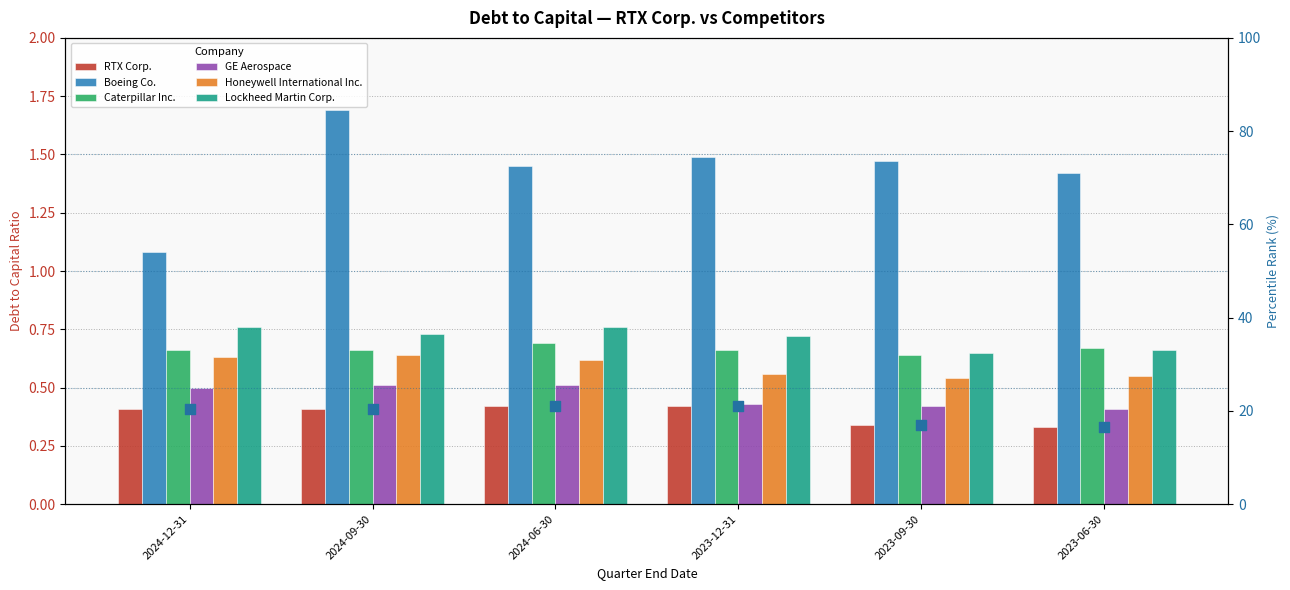

At how many categories does at least one series exceed 0?

6